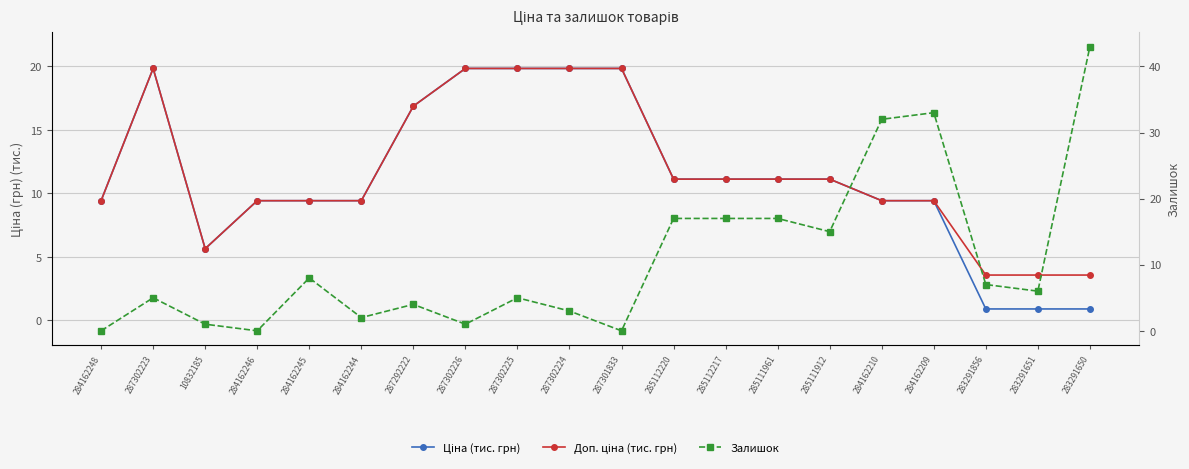

Does the chart have visible grid lines?

Yes